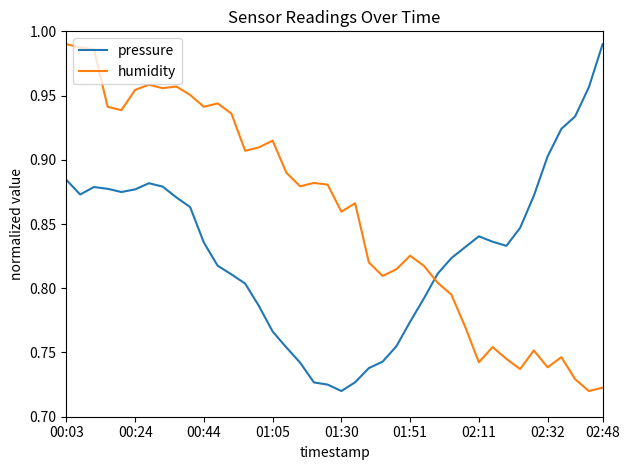

Which series has the largest total across all categories?

humidity